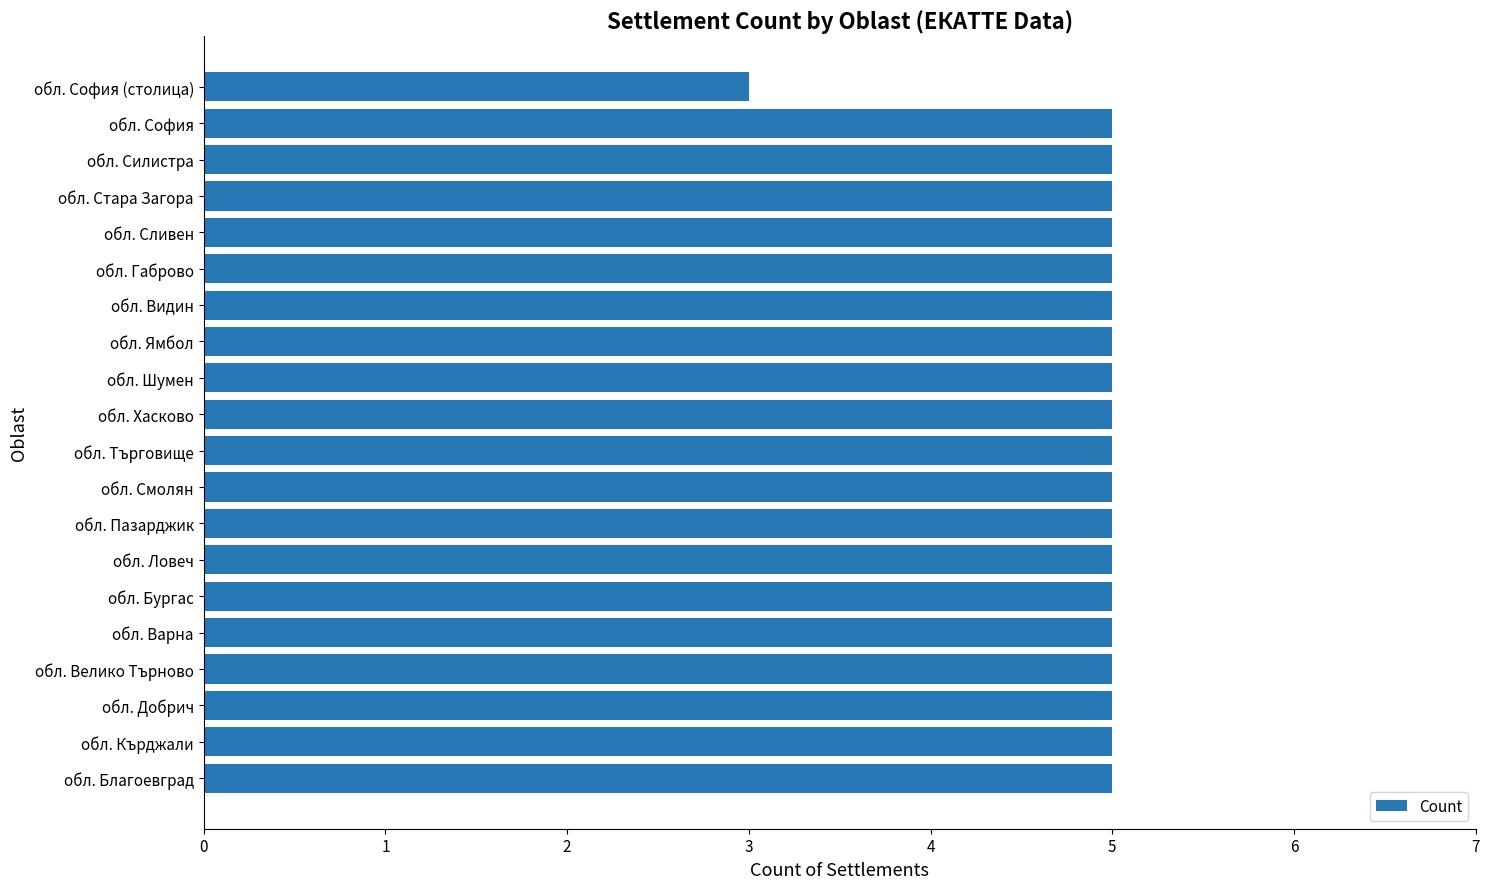

The value at обл. Търговище is 8. True or false?

False